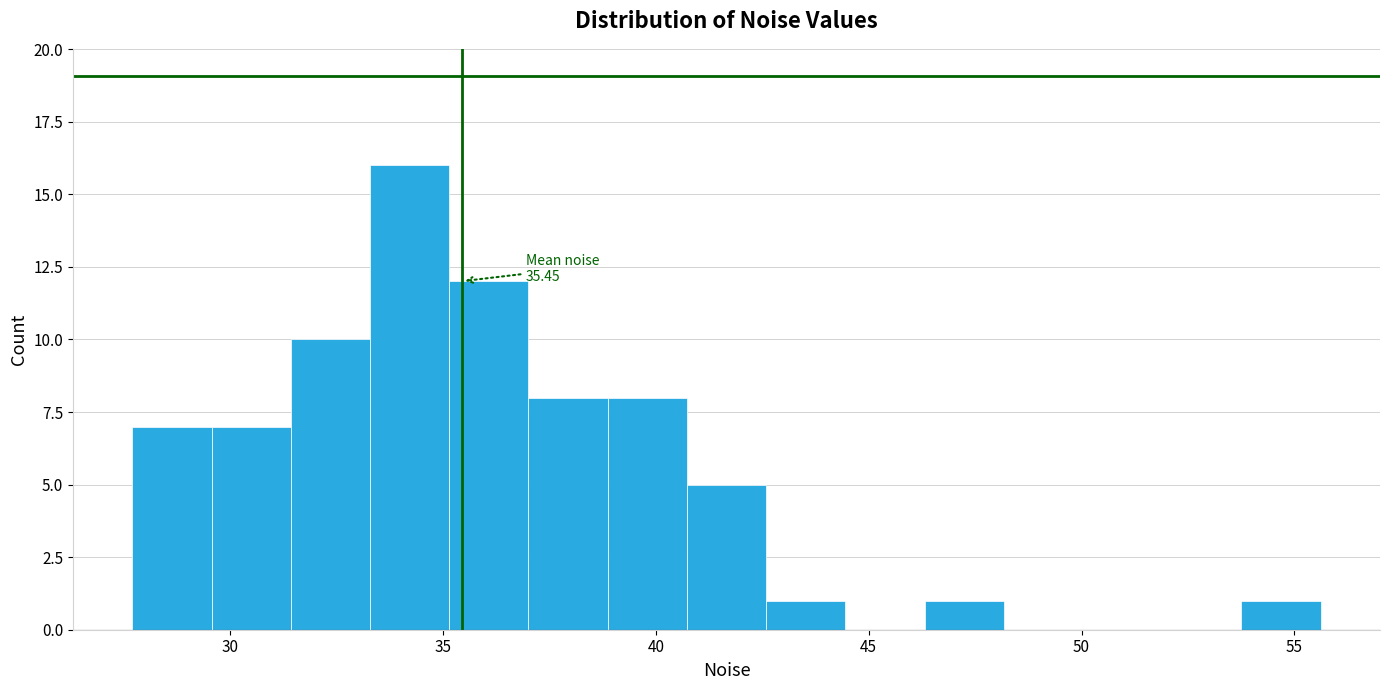

Around what value on the x-axis is the tallest bar? Give the approximate position of its centre, as read against the axis.

34.0